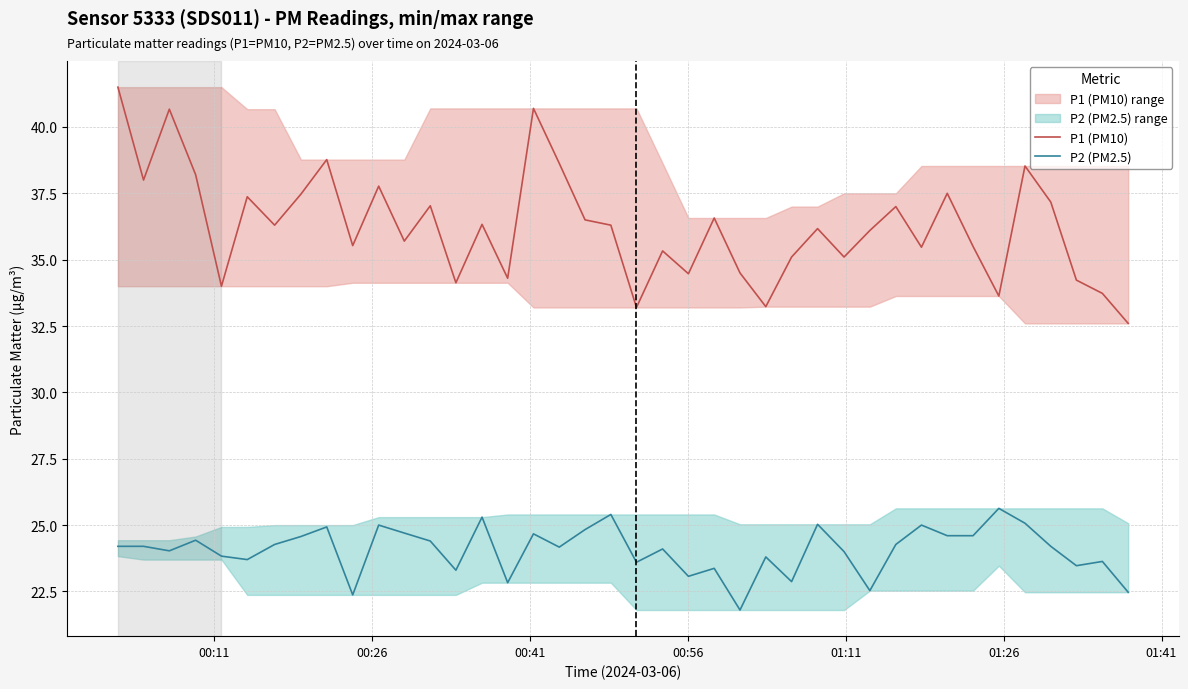

True or false: P2 (PM2.5) and P1 (PM10) cross at least once.

False